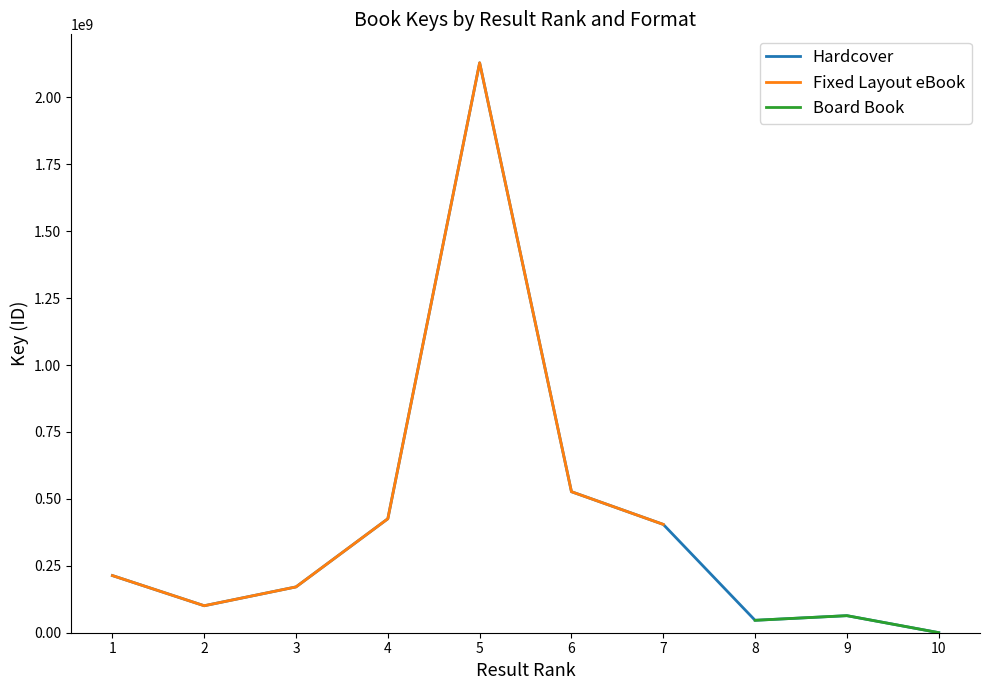

Which series has the largest total across all categories?

Hardcover